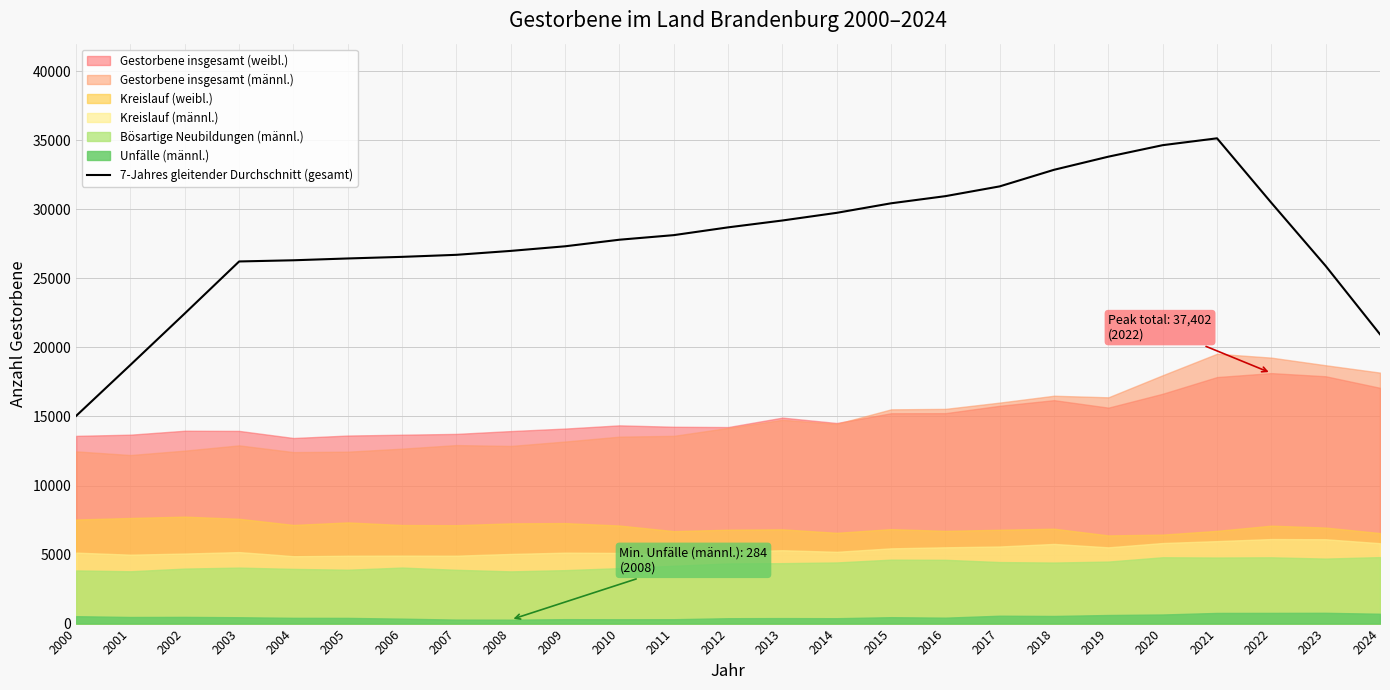

Reading right to left, what are all the values shown in this chart?

20953.4	25901.0	30476.3	35145.4	34648.9	33815.7	32865.4	31664.6	30956.7	30439.0	29748.6	29193.7	28696.4	28133.1	27801.1	27325.4	26992.0	26707.4	26560.0	26443.6	26312.4	26227.0	22463.0	18738.9	15044.7